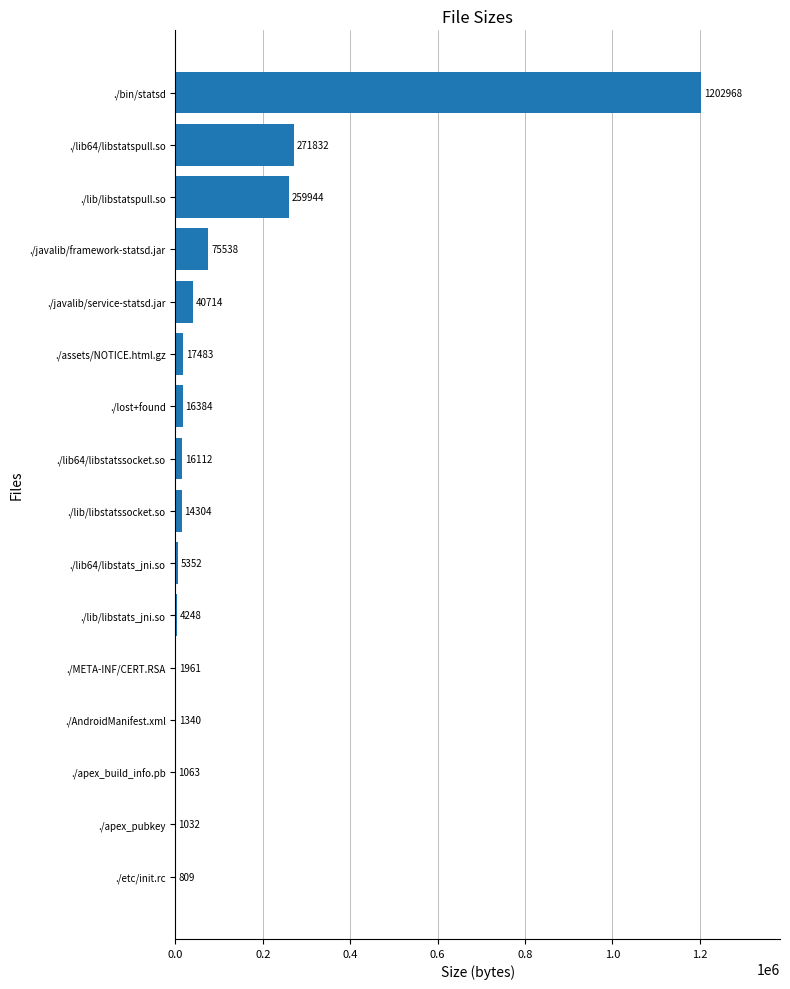

Which category has the highest value across all series?

./bin/statsd